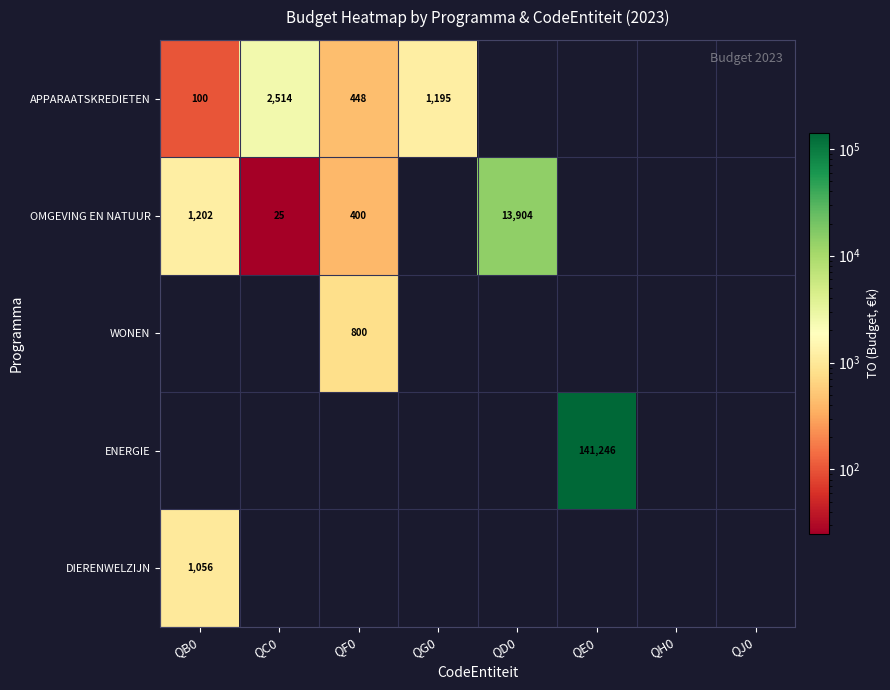

How many values in OMGEVING EN NATUUR are above zero?

4